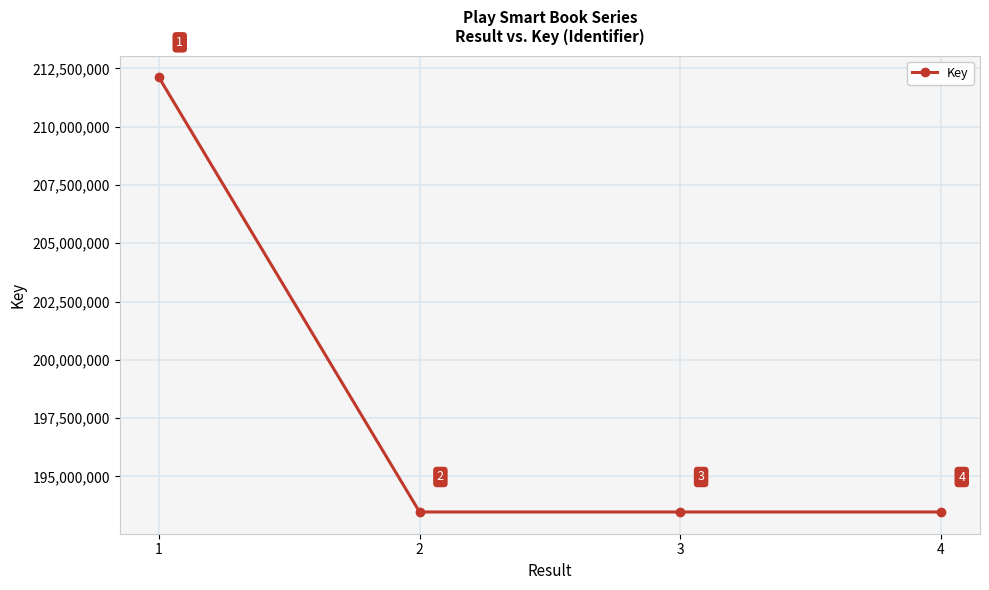

What is the difference between the values at 1 and 3?

18638342